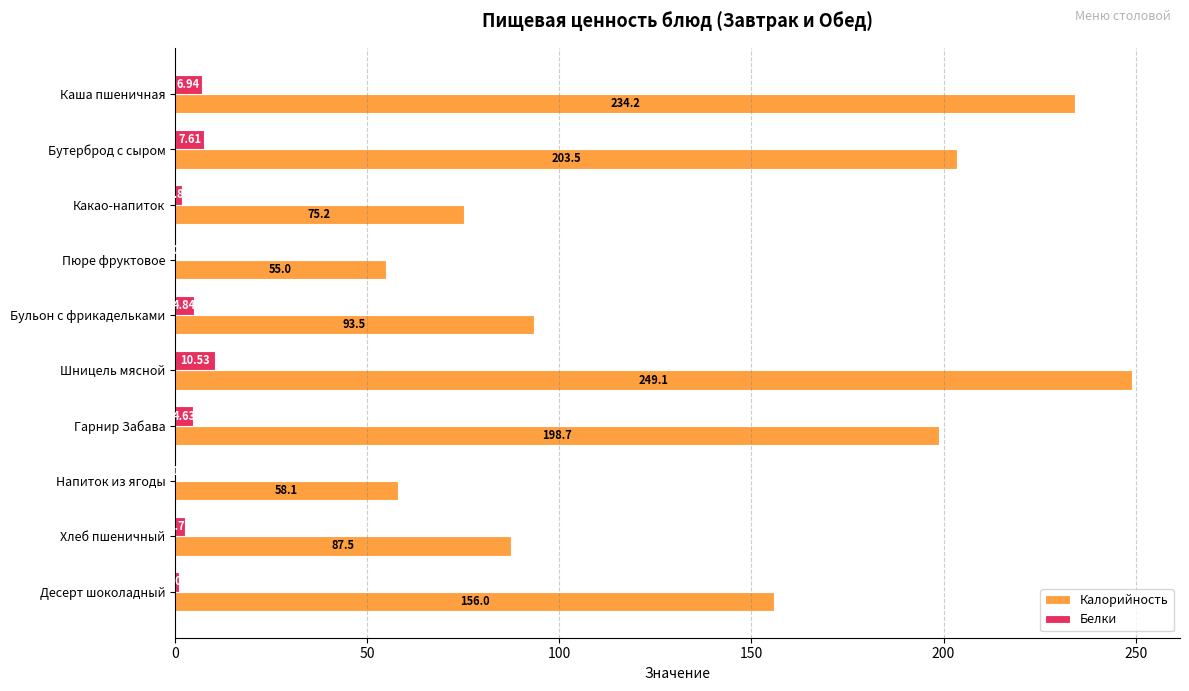

What is the sum of all Калорийность values?

1410.8